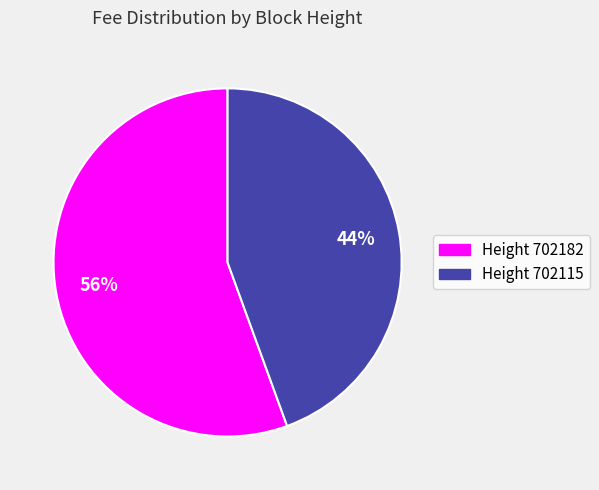

Is there a majority slice in this chart?

Yes